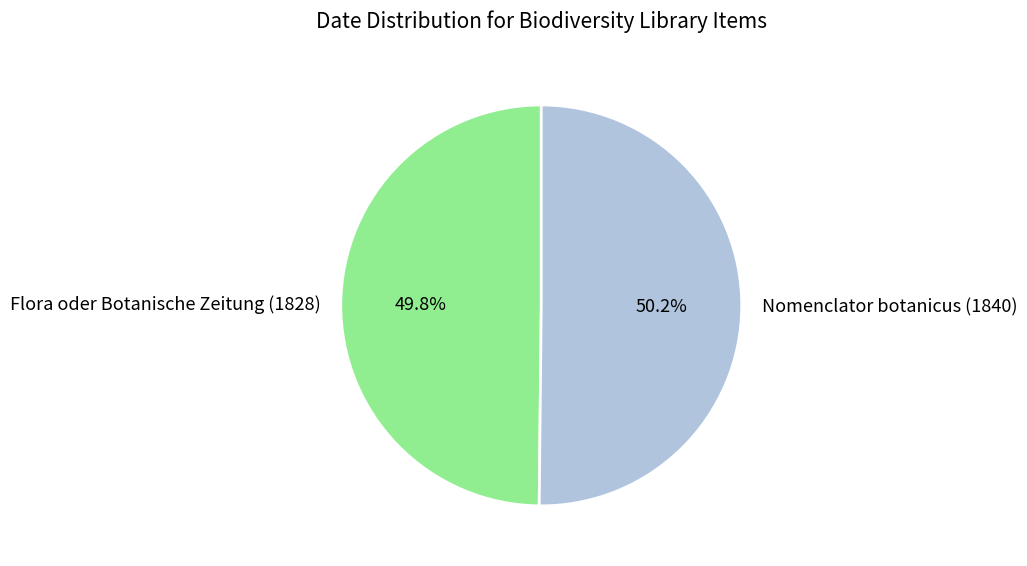

Approximately how many times larger is the value at Flora oder Botanische Zeitung (1828) compared to Nomenclator botanicus (1840)?

1.0